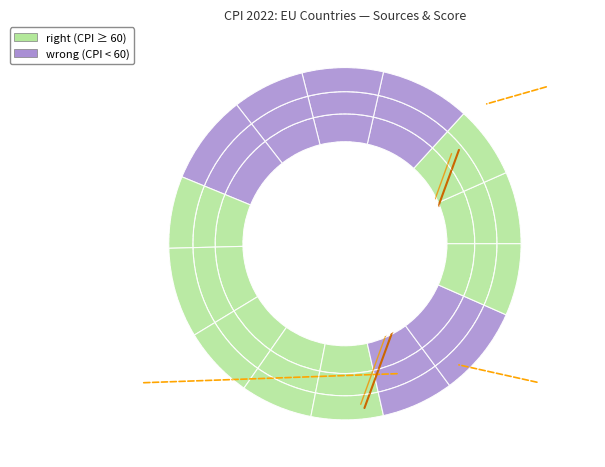

Between France and Denmark, which is larger?

France